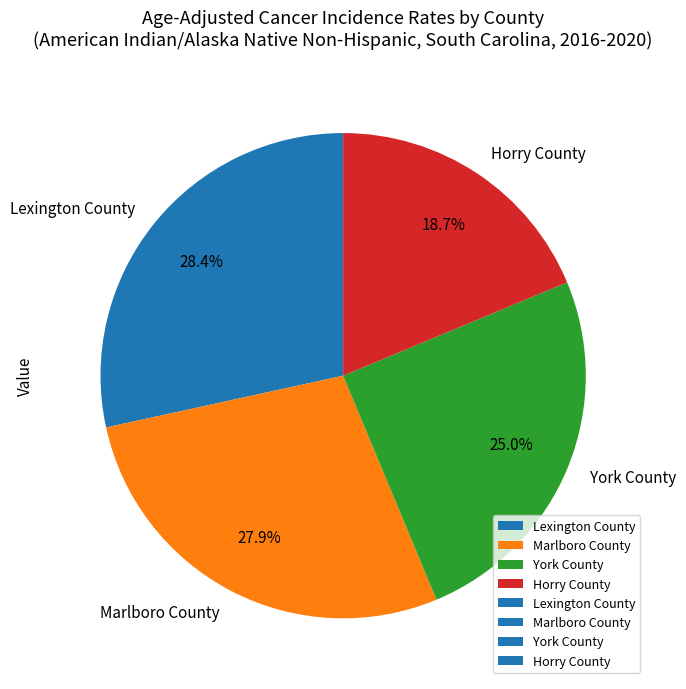

To the nearest percent, what portion does Marlboro County represent?

28%